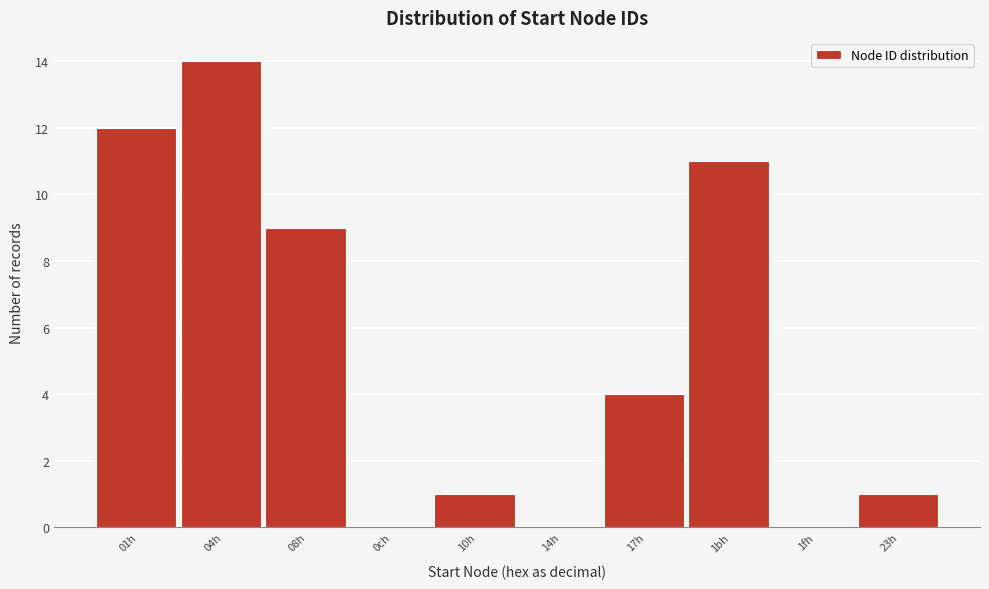

Reading left to right, extract all data points from this chart.

01h=12	04h=14	08h=9	0ch=0	10h=1	14h=0	17h=4	1bh=11	1fh=0	23h=1